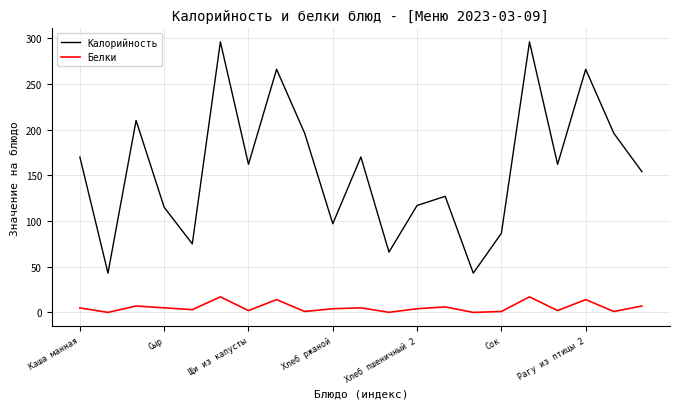

What is the difference between the maximum and minimum values in the Калорийность series?

253.0